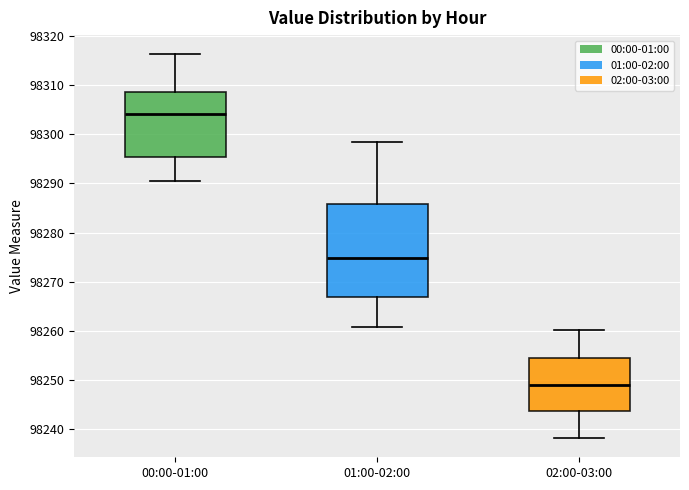

Reading left to right, transcribe this box plot: for each box, give where its median line is, the range the box spans, and where its two whiskers end, as read against the y-axis. The values are not printed on the chart, so give them approximately, as read against the axis.

00:00-01:00: median 98304, box 98295 to 98309, whiskers 98291 to 98316
01:00-02:00: median 98275, box 98267 to 98286, whiskers 98261 to 98298
02:00-03:00: median 98249, box 98244 to 98254, whiskers 98238 to 98260